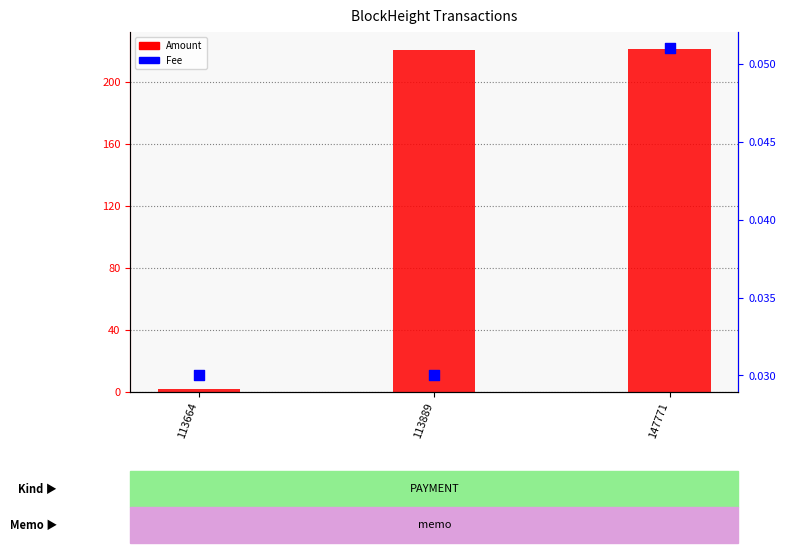

Which series reaches the minimum Y coordinate?

Fee